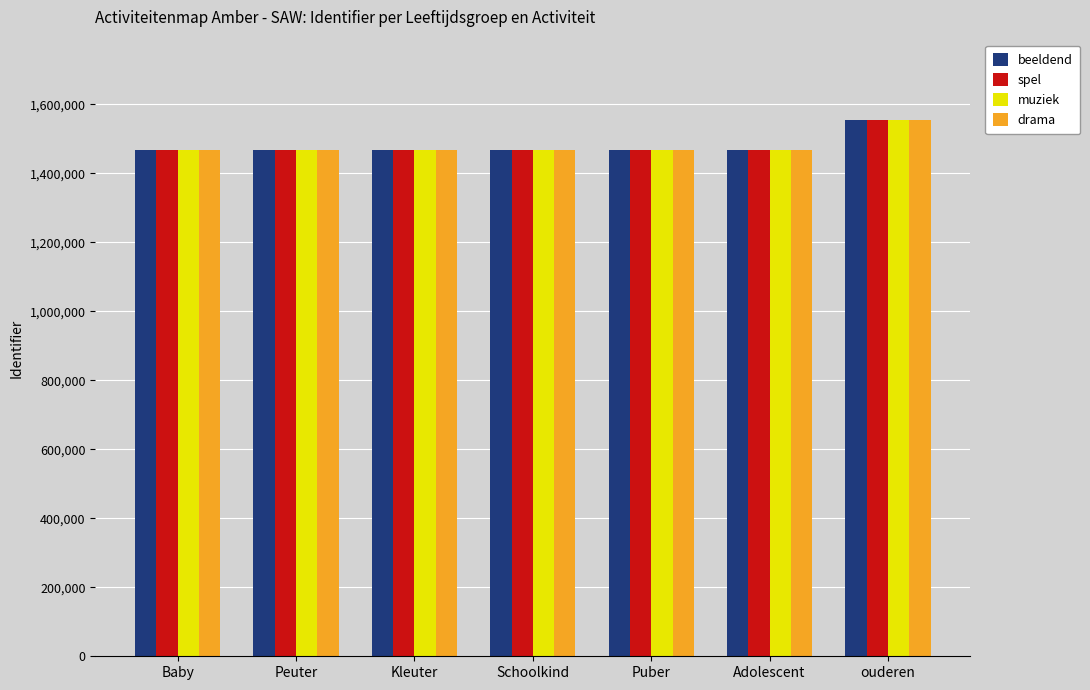

Which series changed the most between Kleuter and ouderen?

beeldend